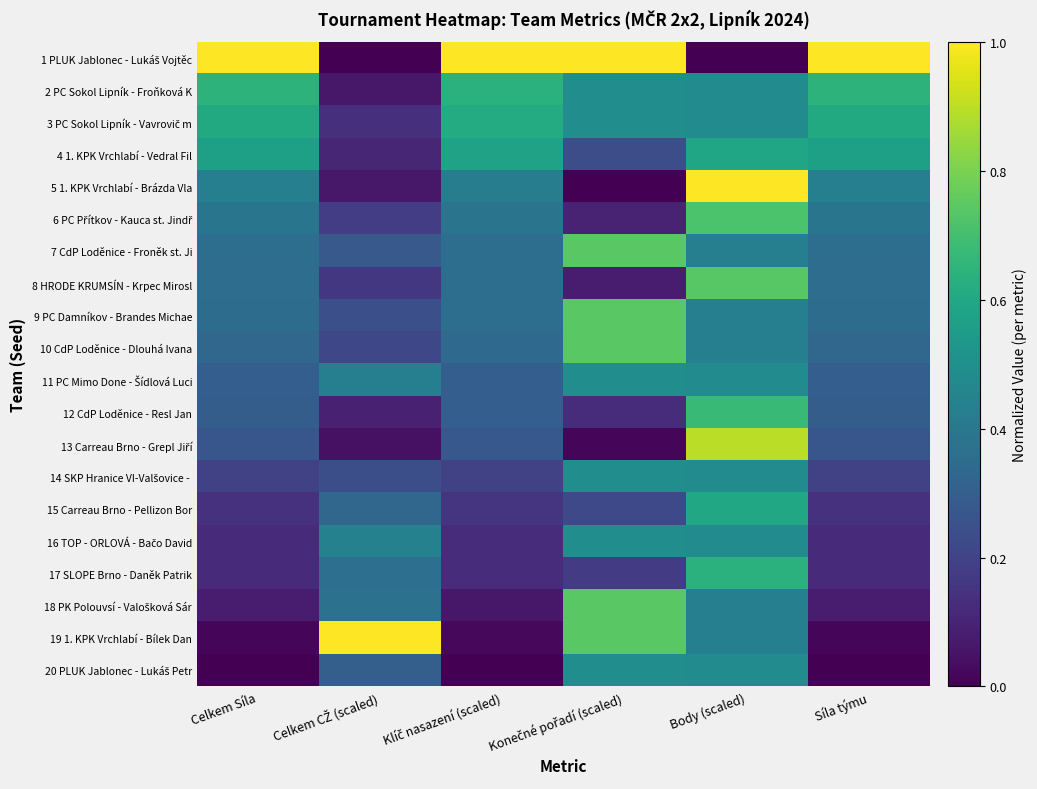

How many series are shown in this chart?

20